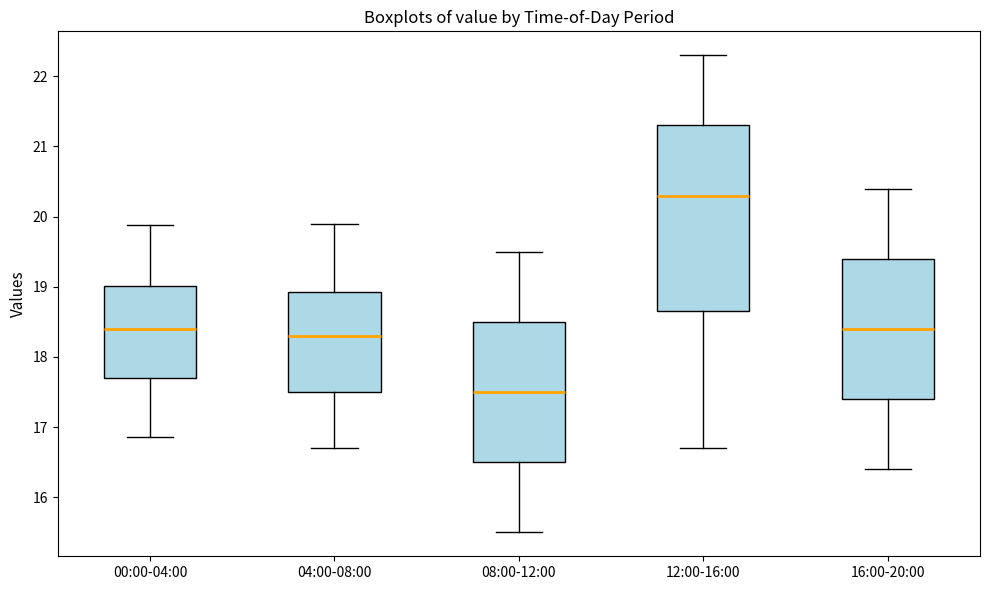

Which box's median line is the lowest?

08:00-12:00